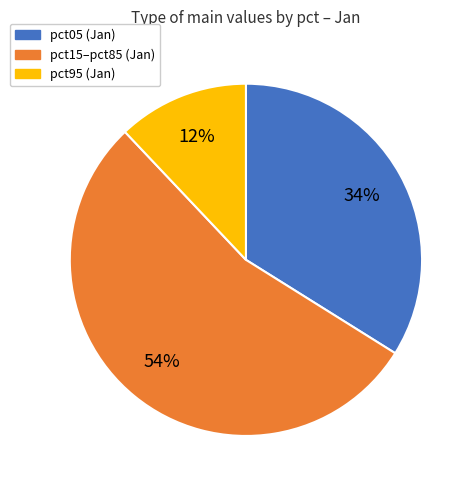

Is there any slice that represents more than half of the pie?

Yes